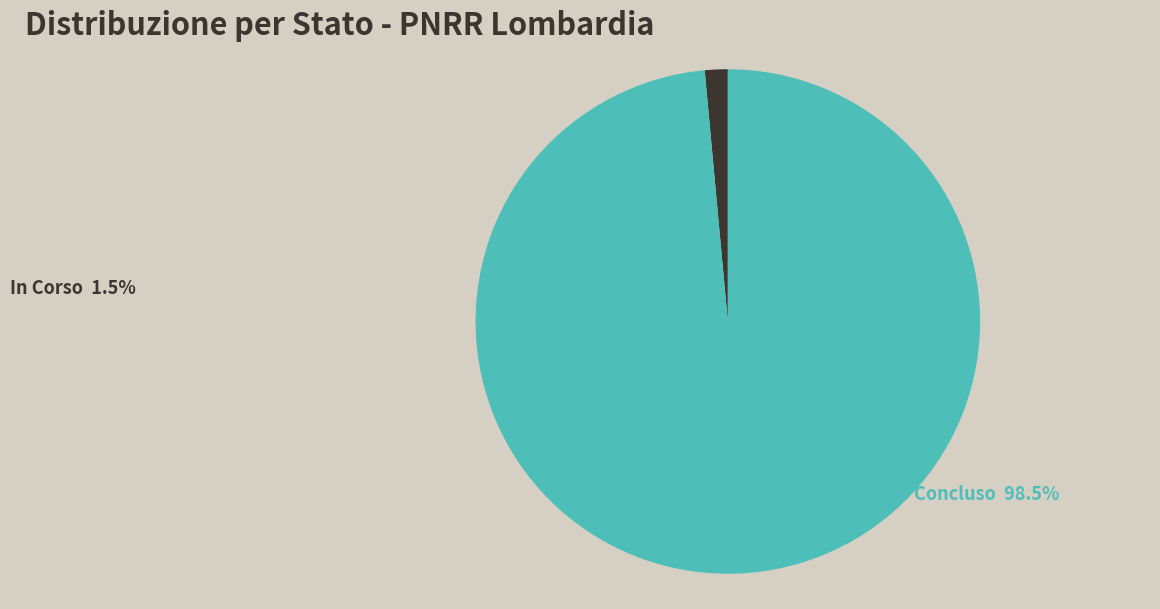

True or false: Concluso accounts for 89% of the total.

False